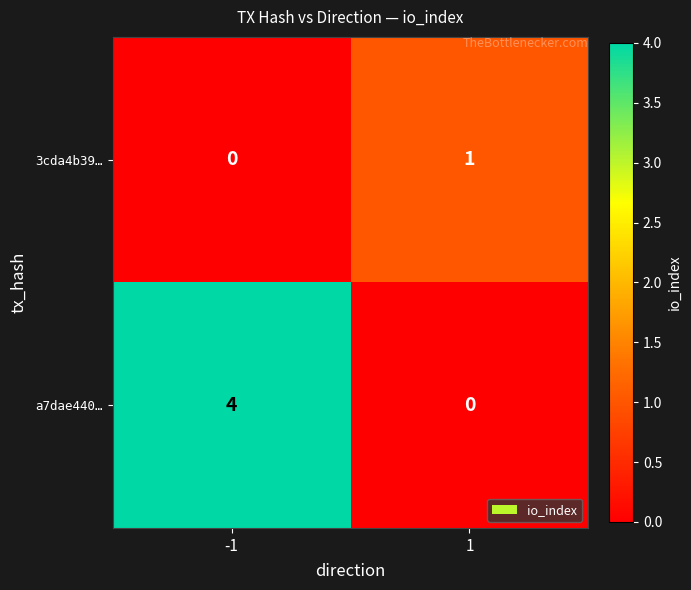

Between -1 and 1, which series saw the biggest shift?

a7dae440…